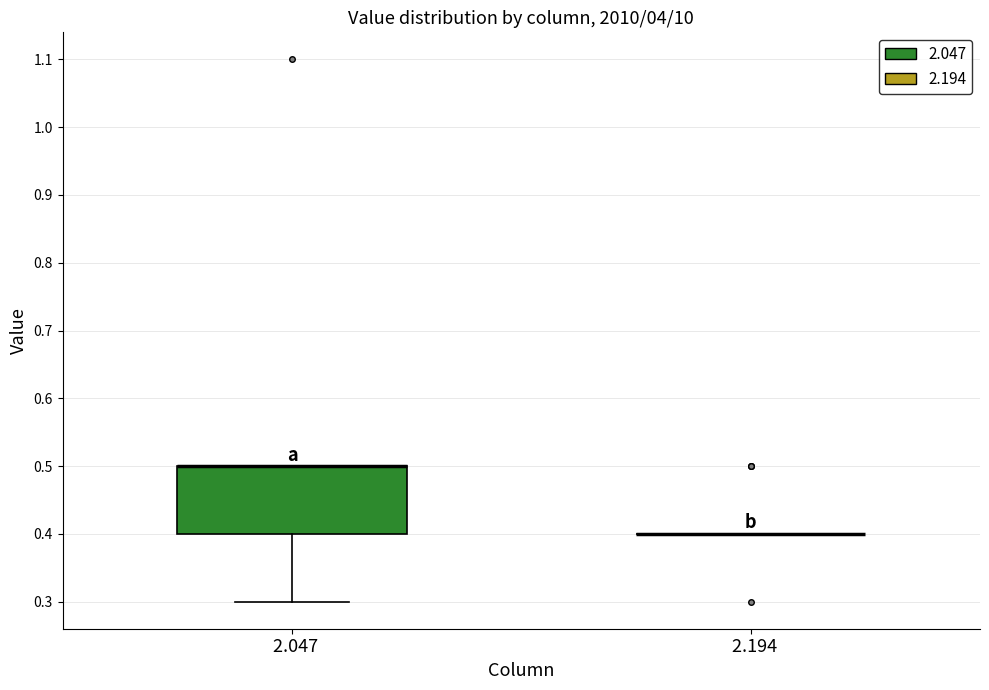

Comparing the boxes themselves (not the whiskers), which one is the tallest?

2.047